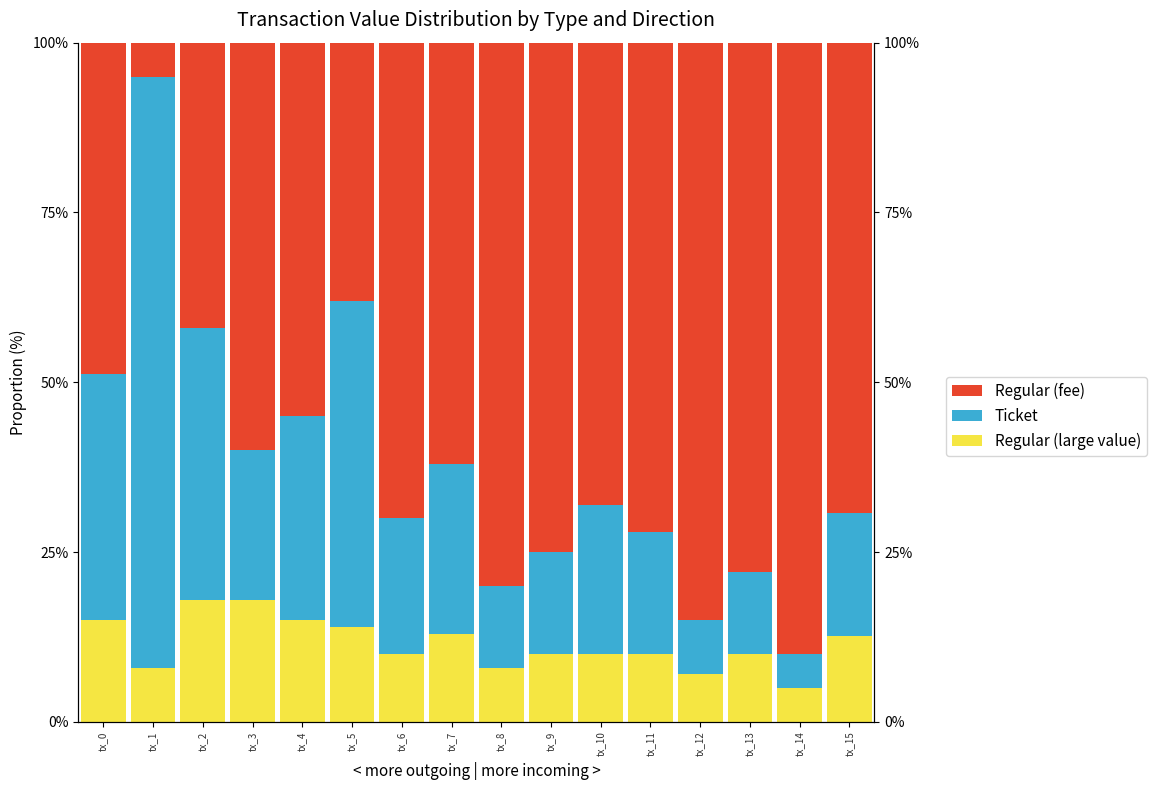

What is the value of the Regular (large value) bar at the 2nd from the left?

8.0